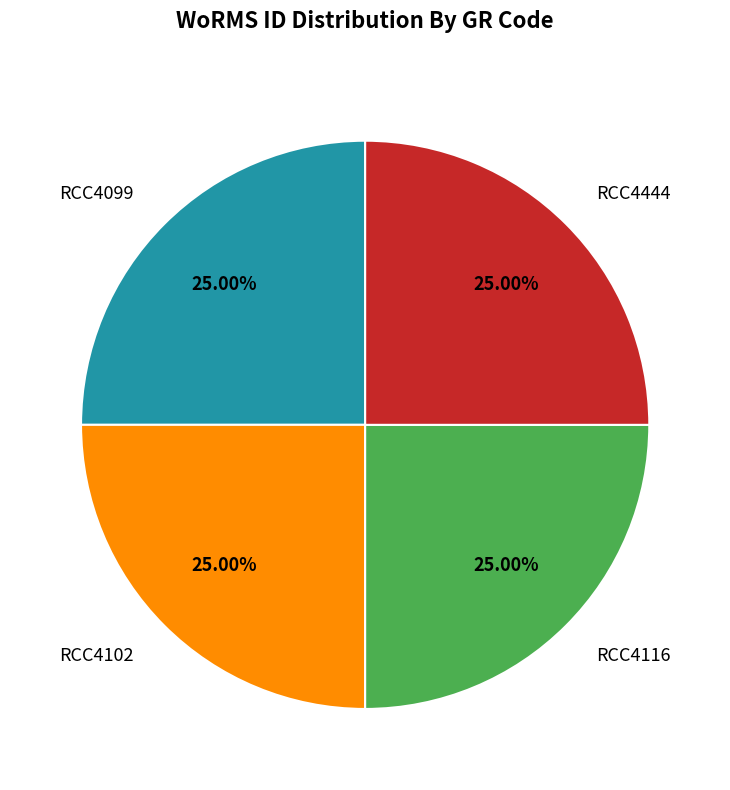

True or false: RCC4444 accounts for 38% of the total.

False